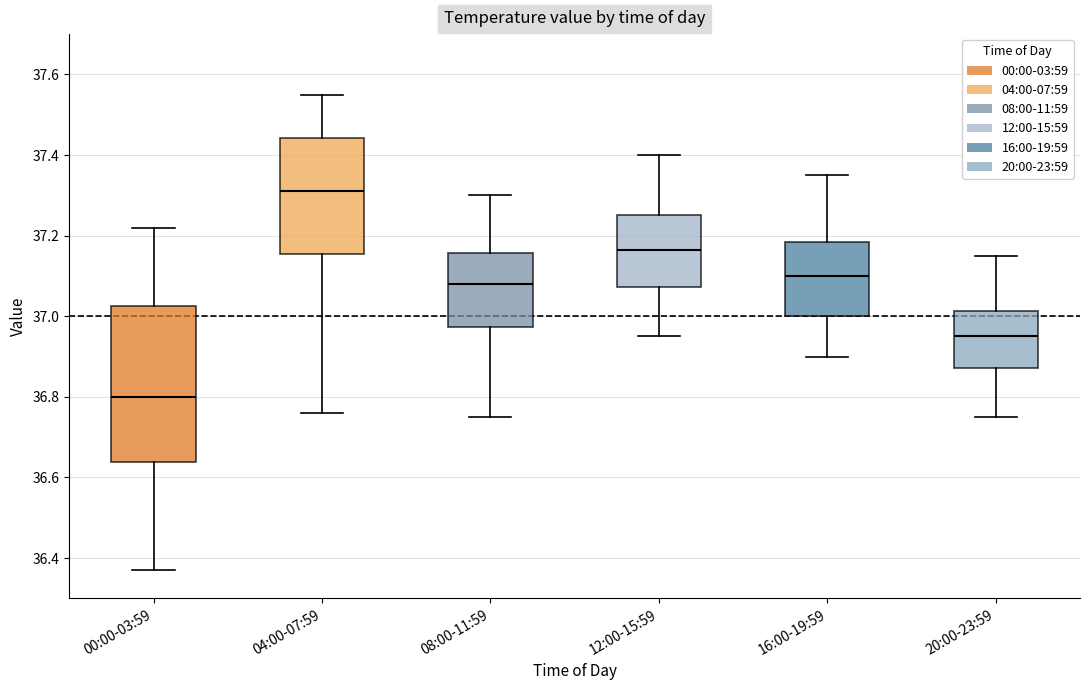

Reading left to right, transcribe this box plot: for each box, give where its median line is, the range the box spans, and where its two whiskers end, as read against the y-axis. The values are not printed on the chart, so give them approximately, as read against the axis.

00:00-03:59: median 36.80, box 36.64 to 37.02, whiskers 36.38 to 37.22
04:00-07:59: median 37.32, box 37.16 to 37.44, whiskers 36.76 to 37.56
08:00-11:59: median 37.08, box 36.98 to 37.16, whiskers 36.76 to 37.30
12:00-15:59: median 37.16, box 37.08 to 37.26, whiskers 36.96 to 37.40
16:00-19:59: median 37.10, box 37.00 to 37.18, whiskers 36.90 to 37.36
20:00-23:59: median 36.96, box 36.88 to 37.02, whiskers 36.76 to 37.16